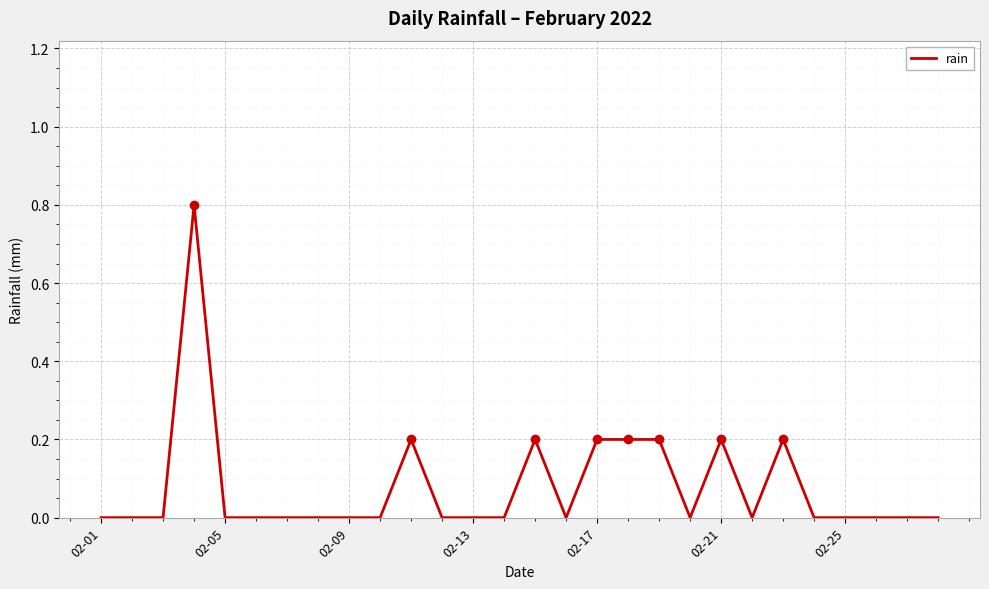

What is the maximum value shown in the chart?

0.8